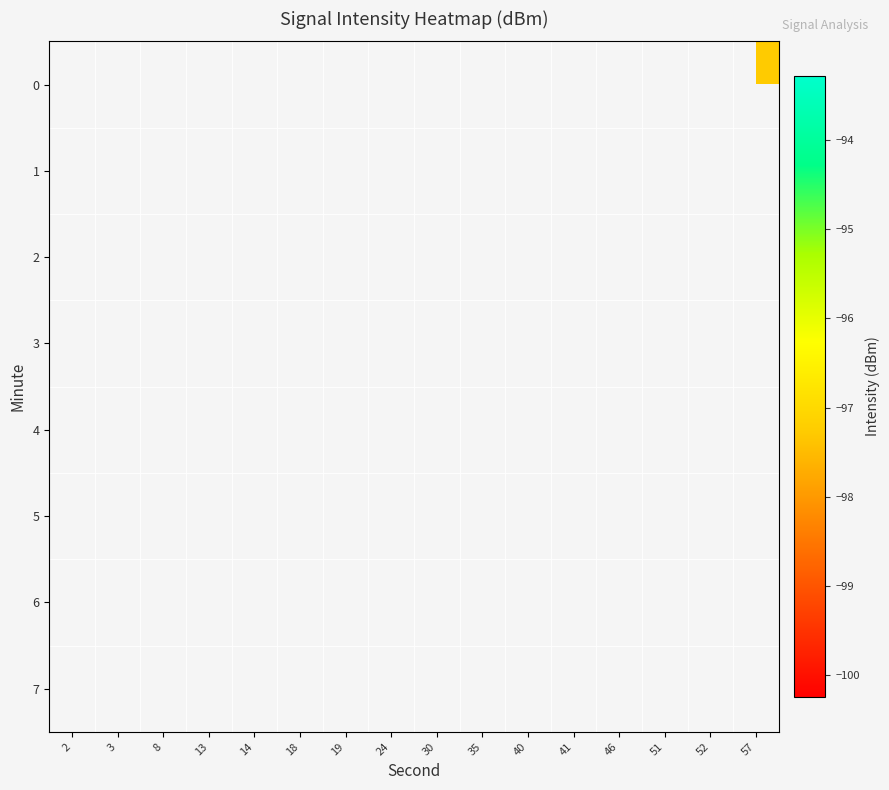

How many values in 4 are below zero?

6